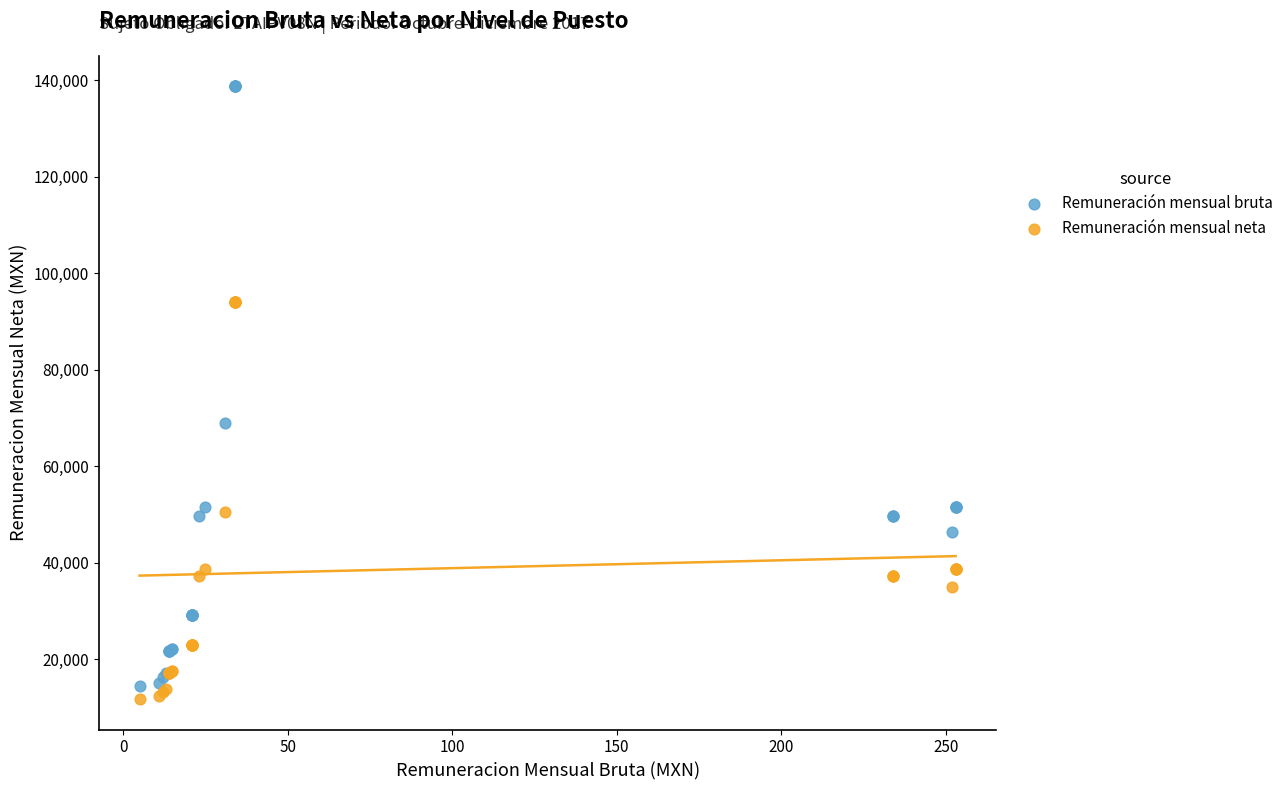

Which series contains the lowest Y value?

Remuneración mensual neta